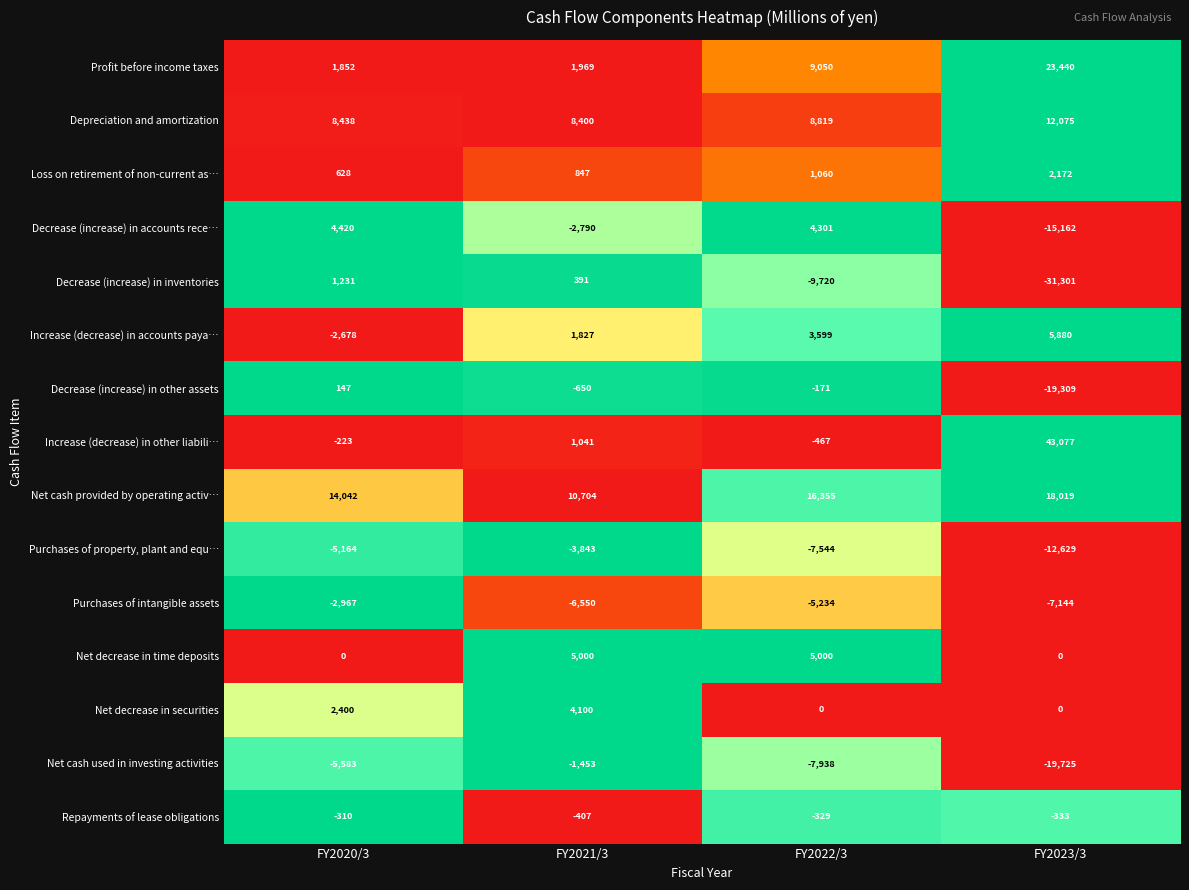

Is it true that Net decrease in time deposits equals 8209 at FY2022/3?

False